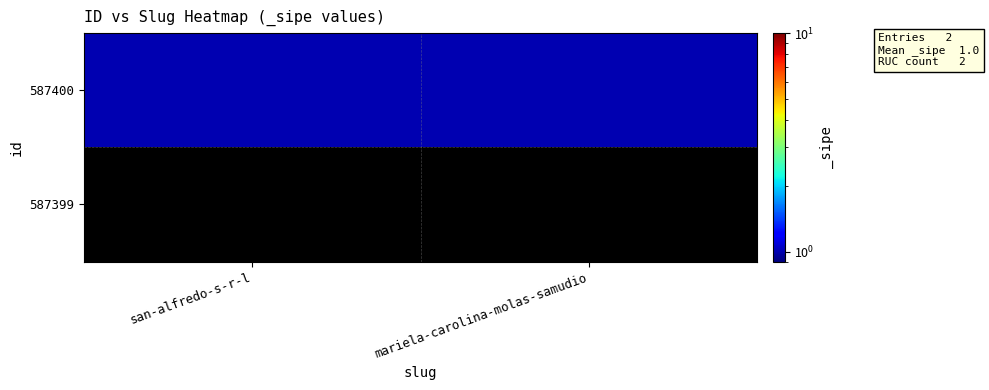

Which series has the largest range (max minus min)?

587400